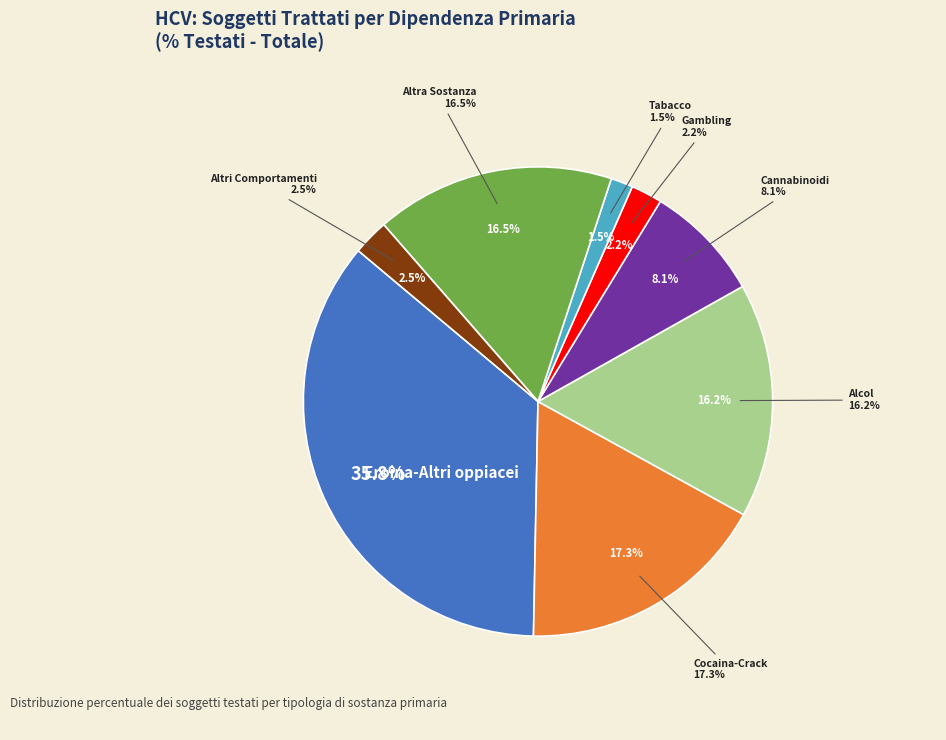

Is Alcol the majority of the pie?

No